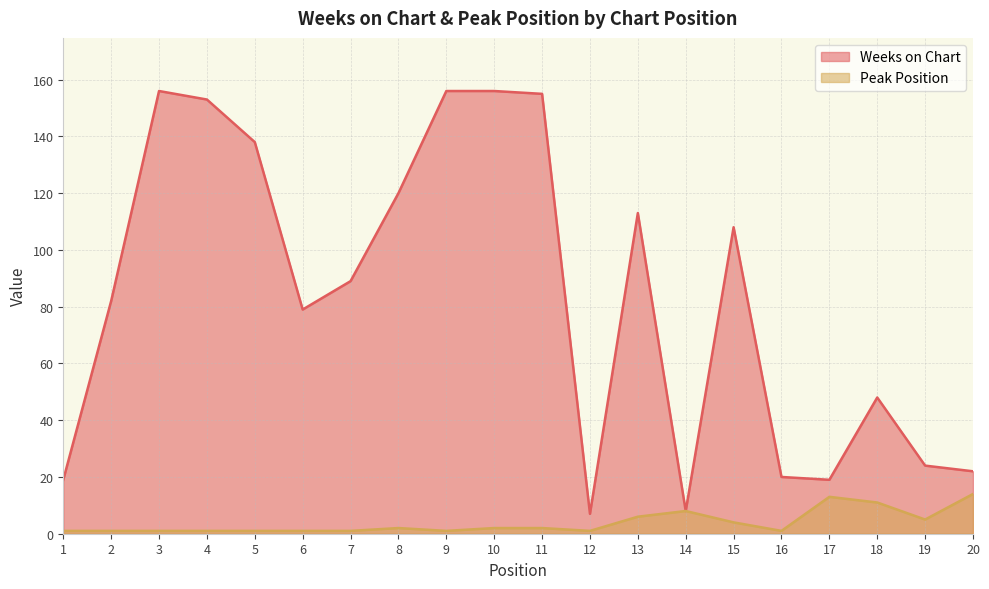

What is the value of the Peak Position point at the 6th from the left?

1